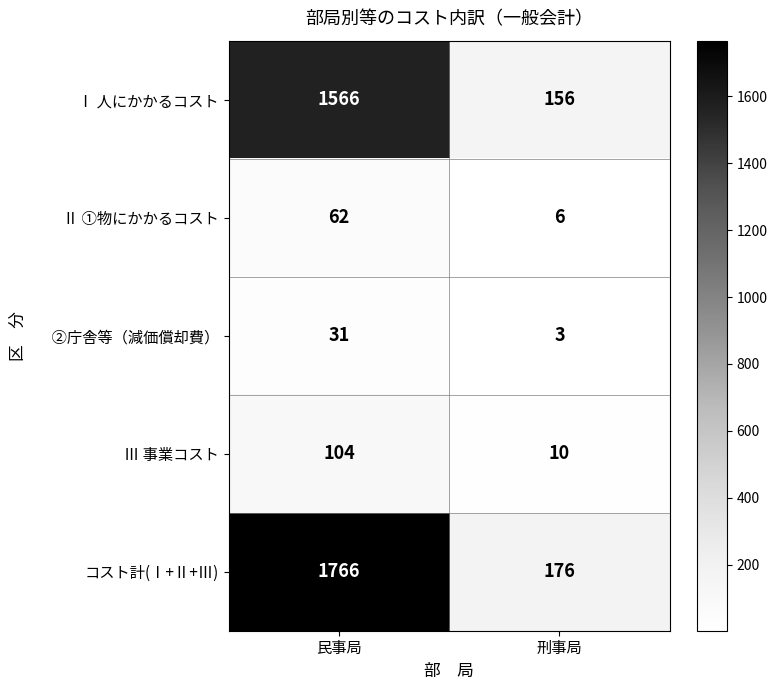

At which label does Ⅱ ①物にかかるコスト reach its minimum?

刑事局